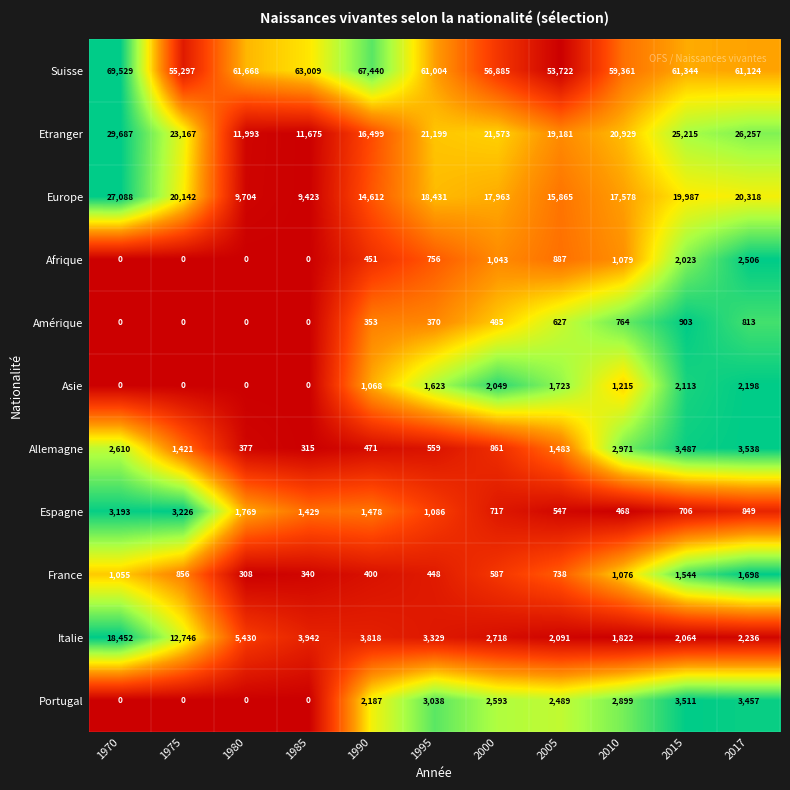

The Italie series shows 3142 at 1980. True or false?

False